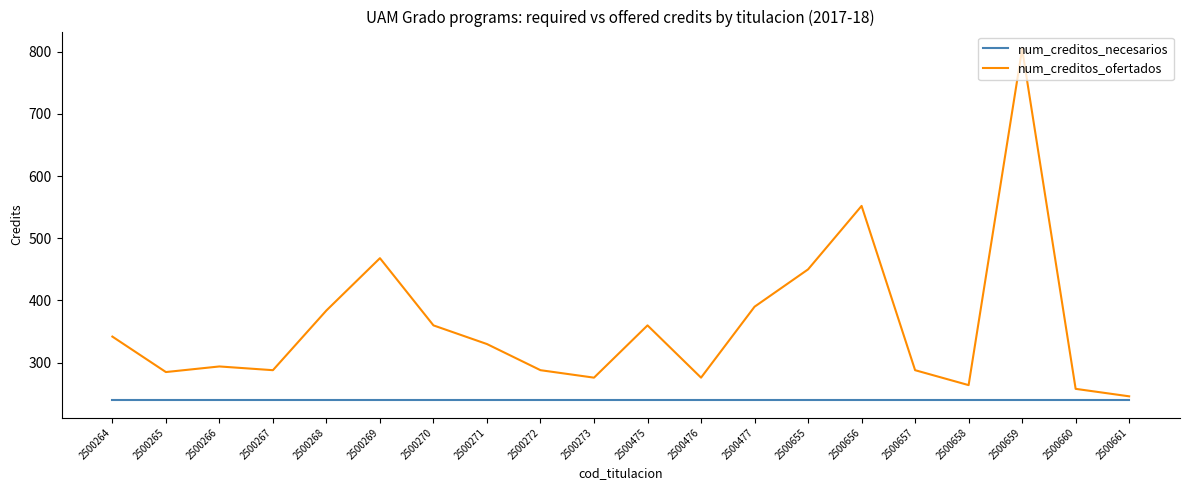

True or false: num_creditos_necesarios and num_creditos_ofertados cross at least once.

False